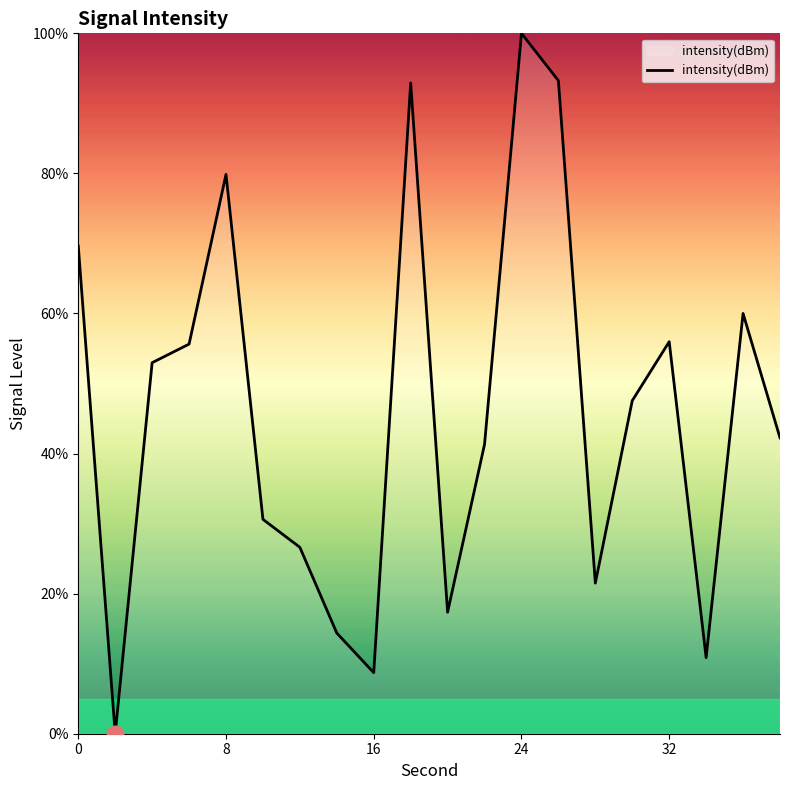

At which category does the chart reach its peak across all series?

24